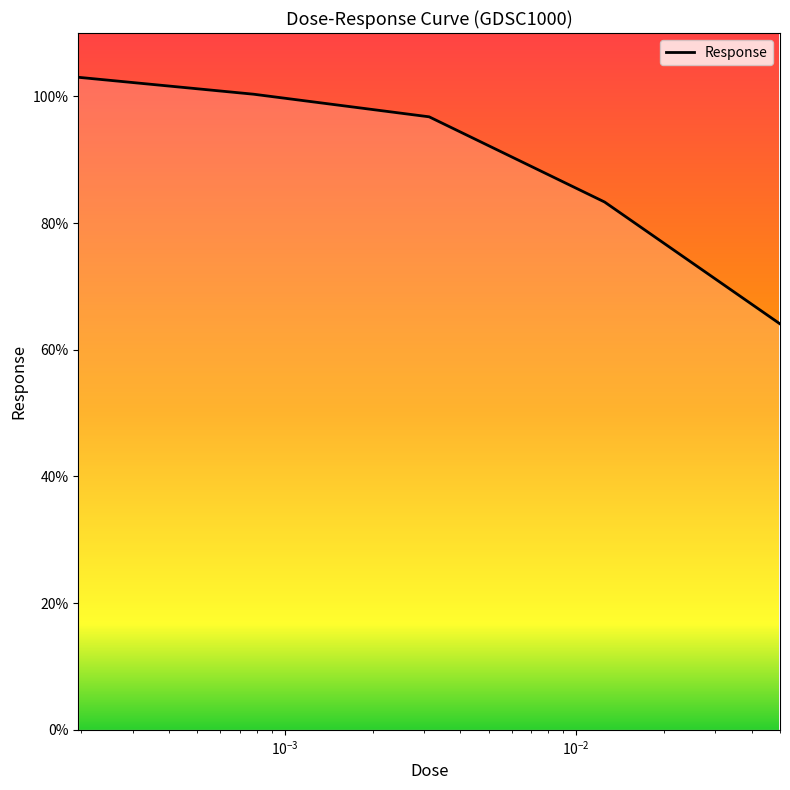

True or false: there are more than 1 points higher than both neighbors.

False